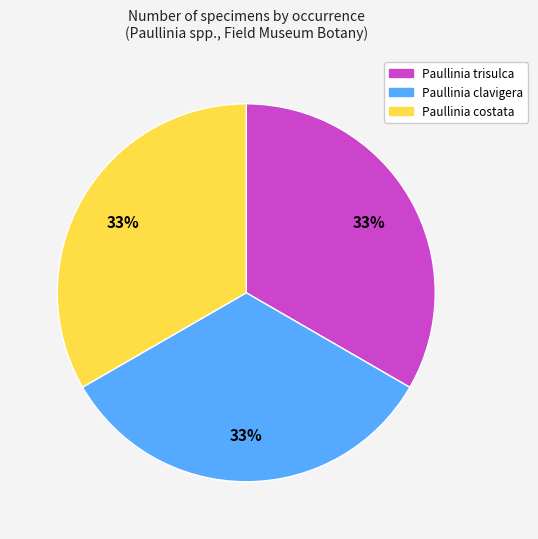

Does any single category account for the majority?

No